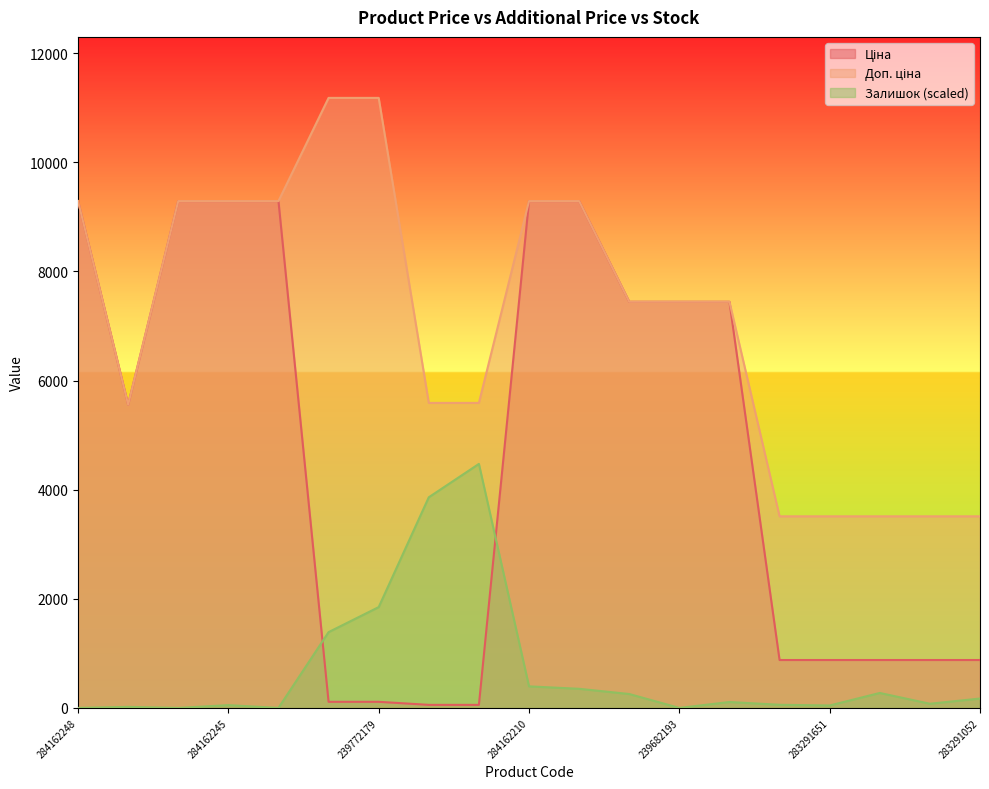

What is the value of the Доп. ціна point at the 17th from the left?

3511.9